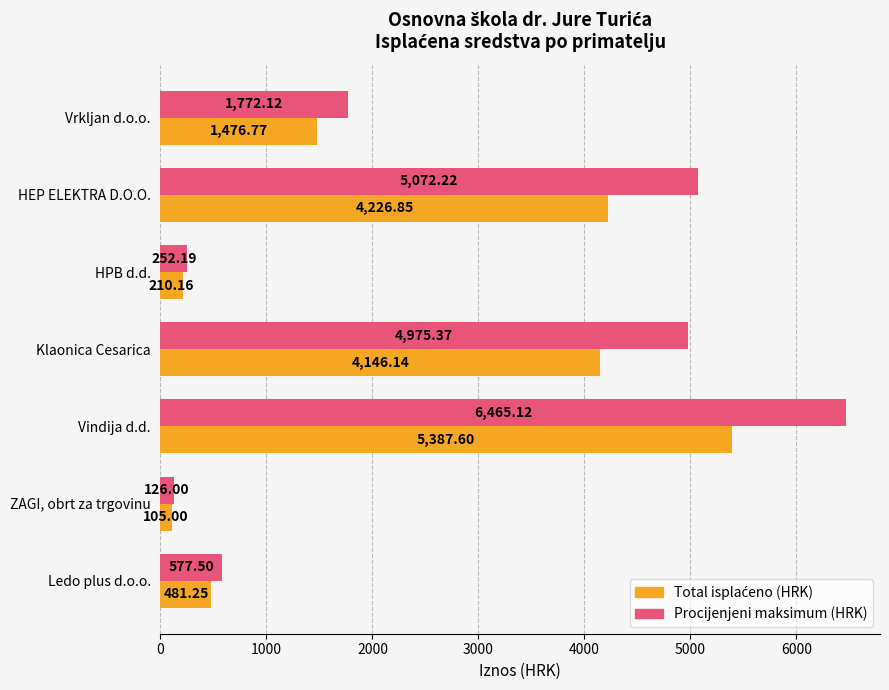

At how many categories does at least one series exceed 1410?

4